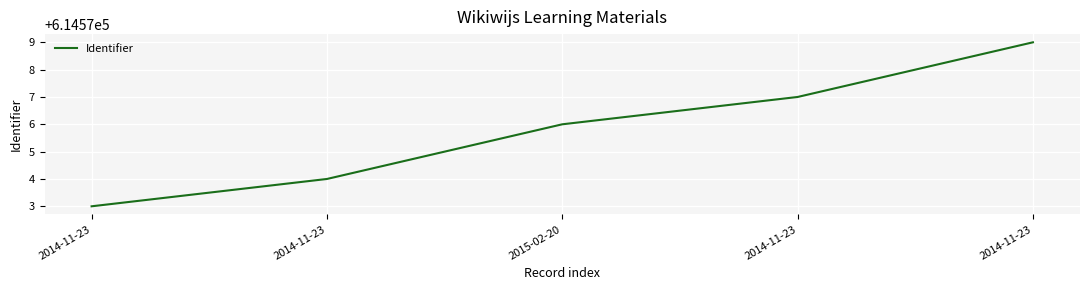

List the labels in order of value, largest first.

2014-11-23, 2014-11-23, 2015-02-20, 2014-11-23, 2014-11-23